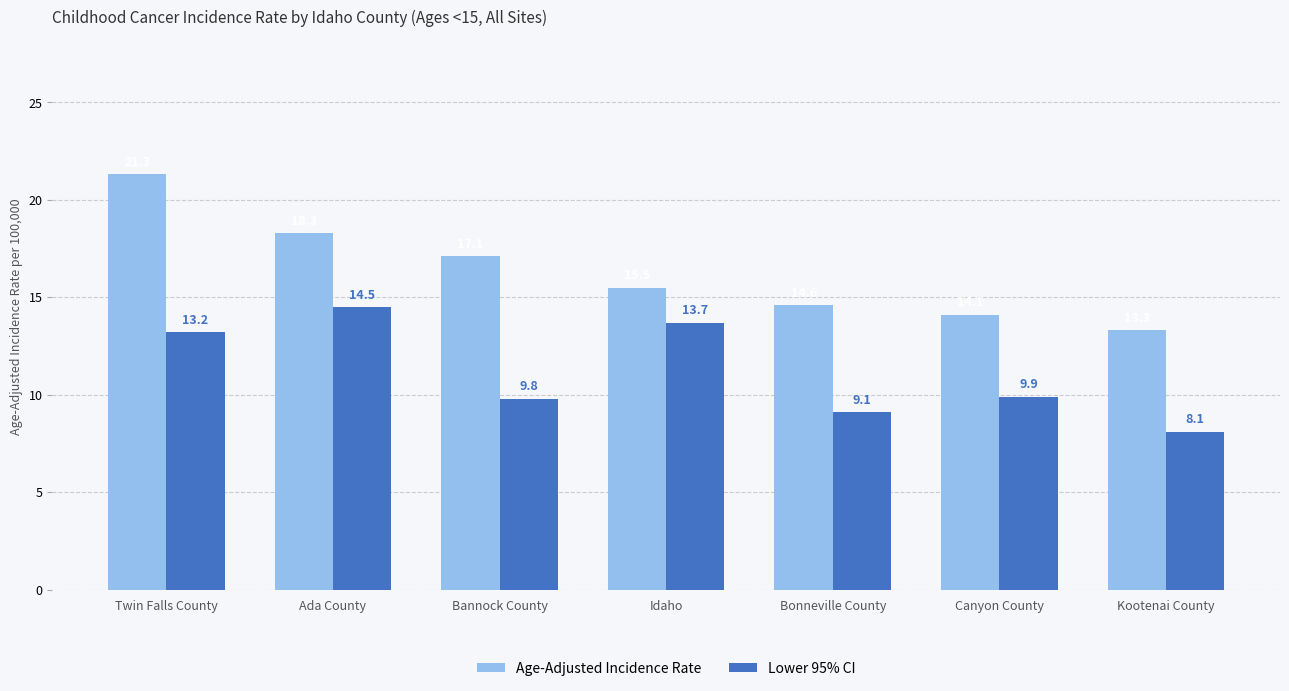

Between Idaho and Canyon County, which series saw the biggest shift?

Lower 95% CI